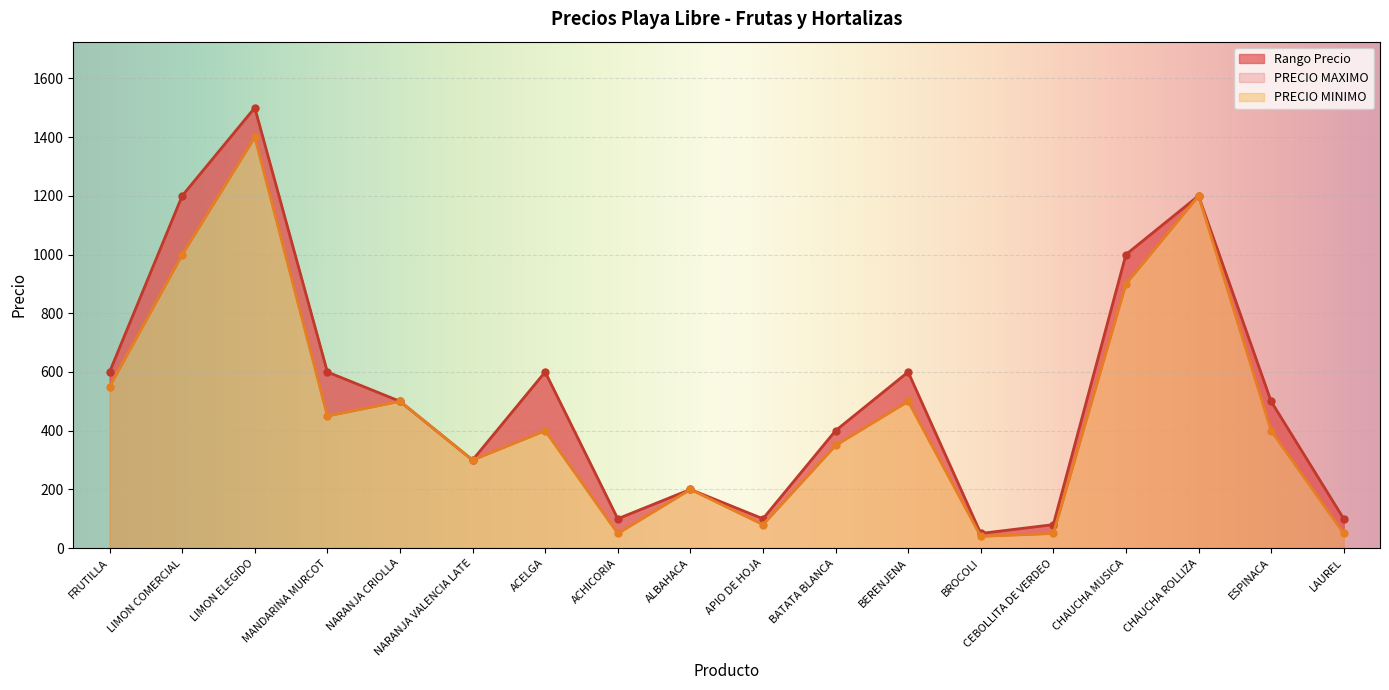

At which category does PRECIO MAXIMO reach its first local peak?

LIMON ELEGIDO